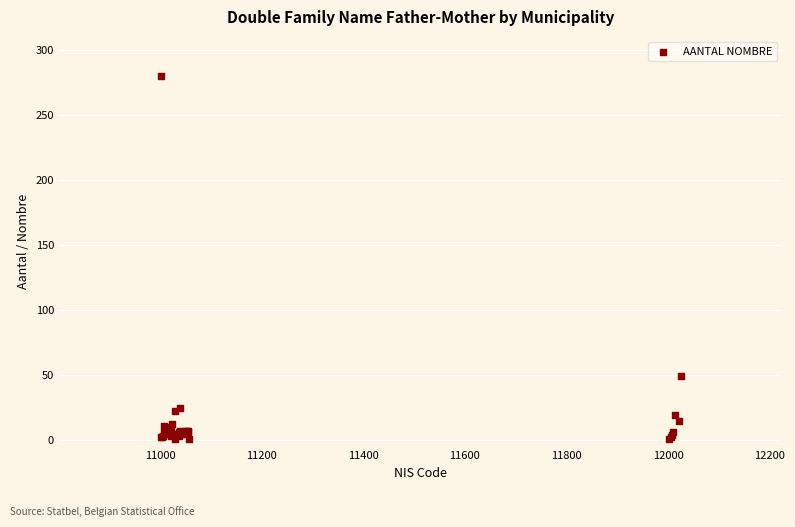

What Y value in the scatter plot is closest to 140?

49